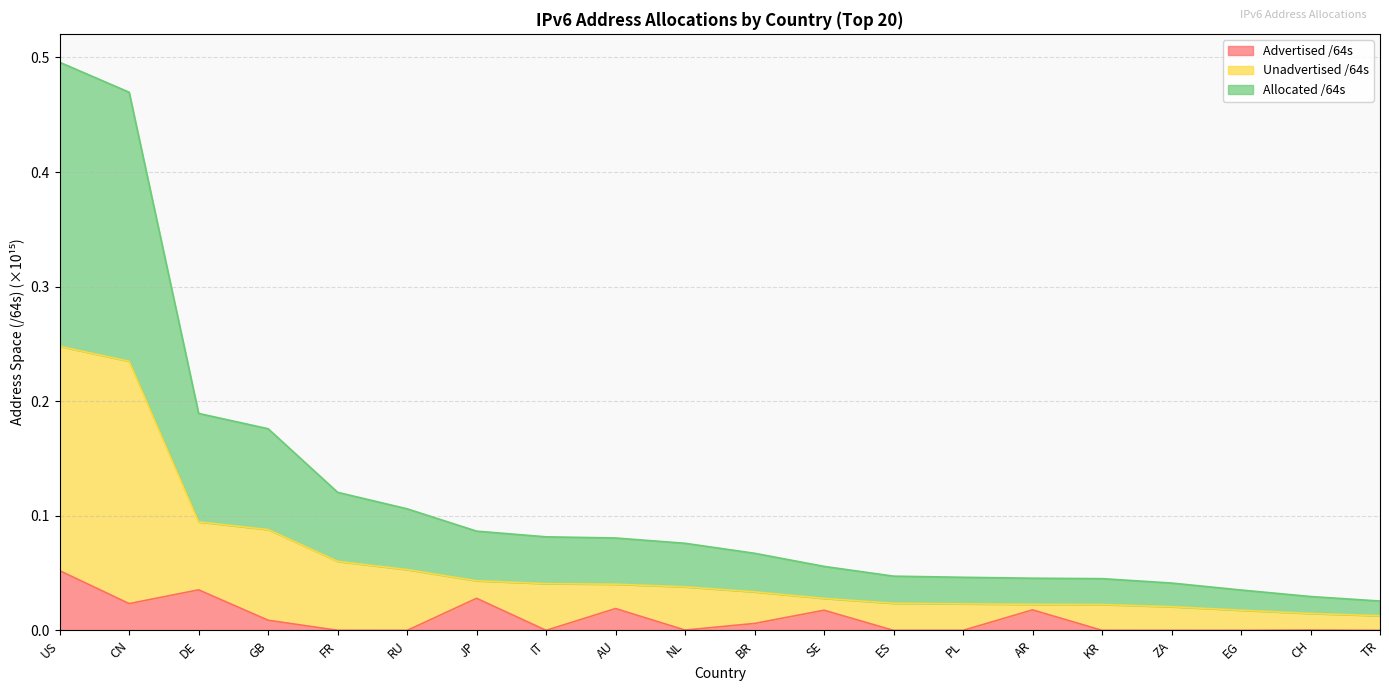

Reading left to right, list all the values displayed in this chart.

Advertised /64s: US=0.1	CN=0.0	DE=0.0	GB=0.0	FR=0.0	RU=0.0	JP=0.0	IT=0.0	AU=0.0	NL=0.0	BR=0.0	SE=0.0	ES=0.0	PL=0.0	AR=0.0	KR=0.0	ZA=0.0	EG=0.0	CH=0.0	TR=0.0
Unadvertised /64s: US=0.2	CN=0.2	DE=0.1	GB=0.1	FR=0.1	RU=0.1	JP=0.0	IT=0.0	AU=0.0	NL=0.0	BR=0.0	SE=0.0	ES=0.0	PL=0.0	AR=0.0	KR=0.0	ZA=0.0	EG=0.0	CH=0.0	TR=0.0
Allocated /64s: US=0.5	CN=0.5	DE=0.2	GB=0.2	FR=0.1	RU=0.1	JP=0.1	IT=0.1	AU=0.1	NL=0.1	BR=0.1	SE=0.1	ES=0.0	PL=0.0	AR=0.0	KR=0.0	ZA=0.0	EG=0.0	CH=0.0	TR=0.0